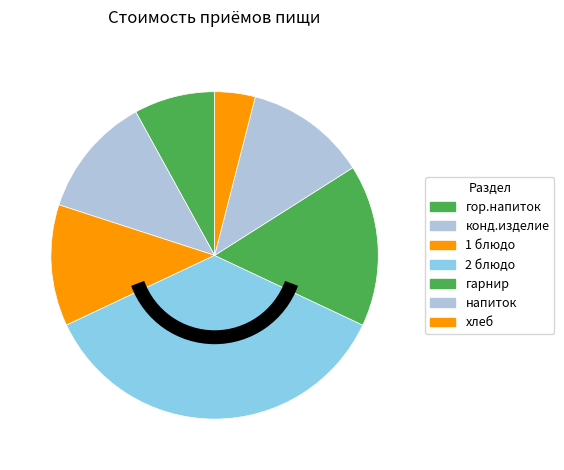

Rank the categories by value from lowest to highest.

хлеб, гор.напиток, конд.изделие, 1 блюдо, напиток, гарнир, 2 блюдо